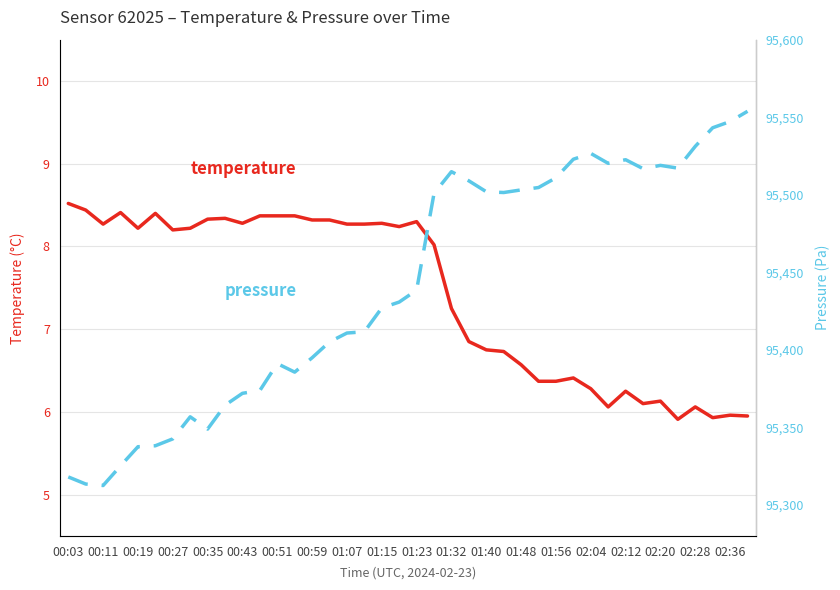

What is the greatest value displayed?

95553.8